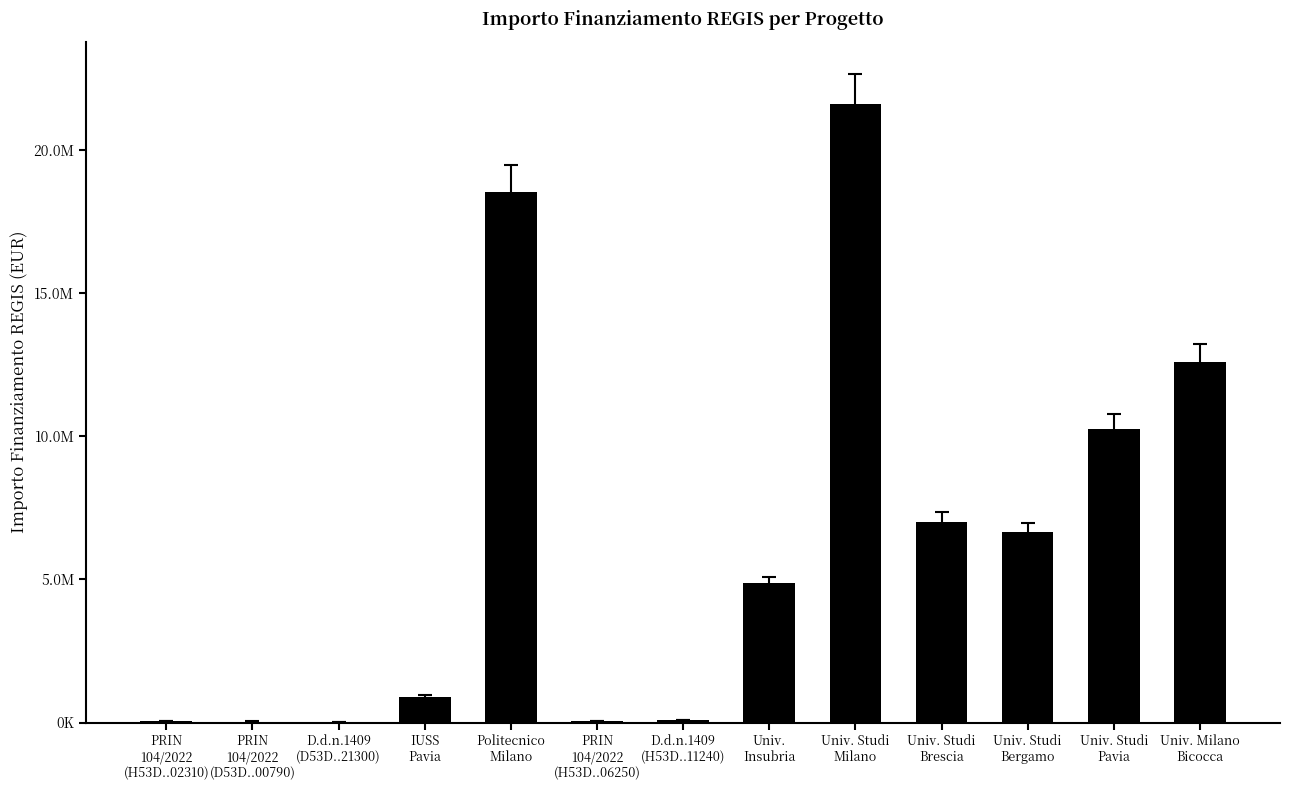

Reading left to right, what are all the values shown in this chart?

54144.9	36123.8	25552.0	900630.0	18552987.0	62062.4	96064.0	4863405.0	21615132.0	7024917.0	6664665.0	10267188.0	12608826.0